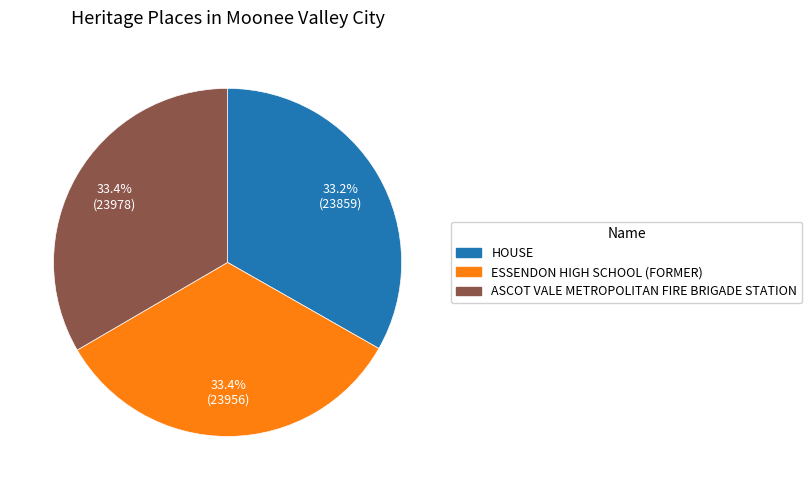

Does ESSENDON HIGH SCHOOL (FORMER) account for over 50% of the chart?

No